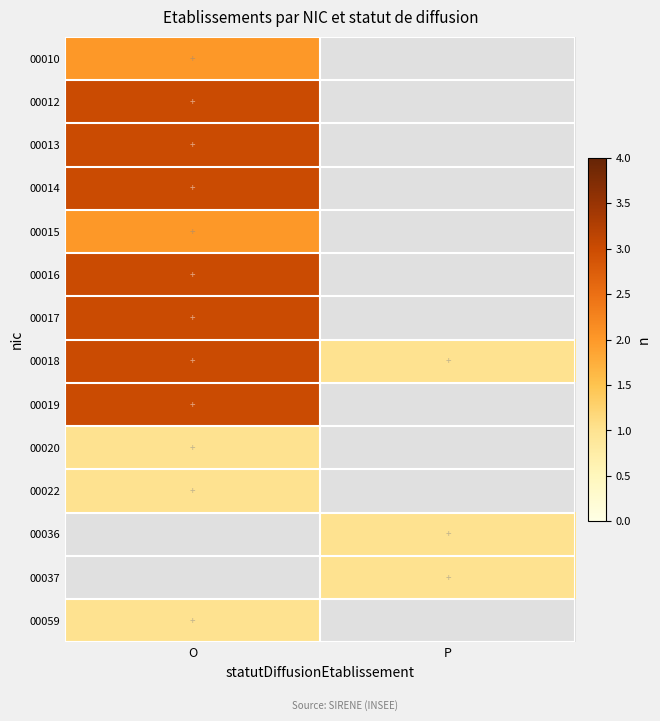

Reading left to right, list all the values displayed in this chart.

00010: O=2	P=0
00012: O=3	P=0
00013: O=3	P=0
00014: O=3	P=0
00015: O=2	P=0
00016: O=3	P=0
00017: O=3	P=0
00018: O=3	P=1
00019: O=3	P=0
00020: O=1	P=0
00022: O=1	P=0
00036: O=0	P=1
00037: O=0	P=1
00059: O=1	P=0